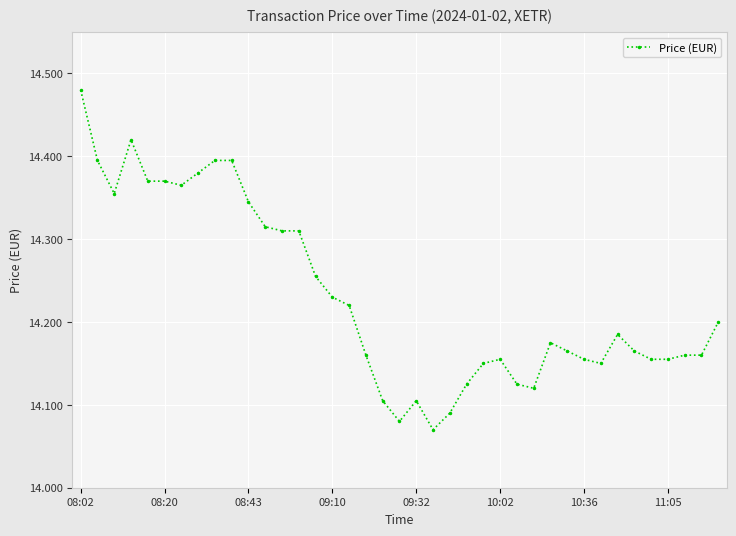

Count the values in the range 14 to 15.

39